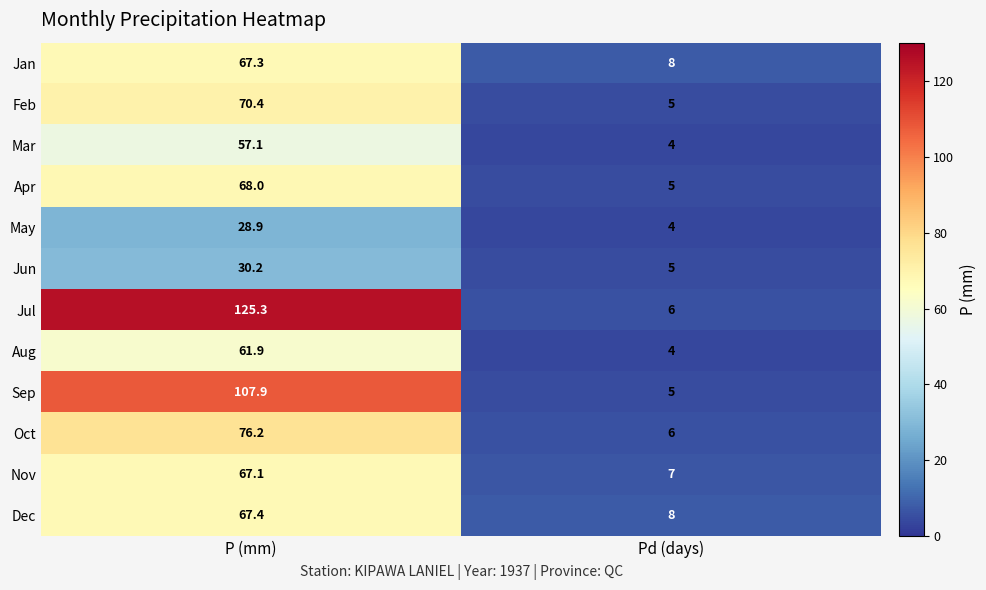

What is the maximum value shown in the chart?

125.3